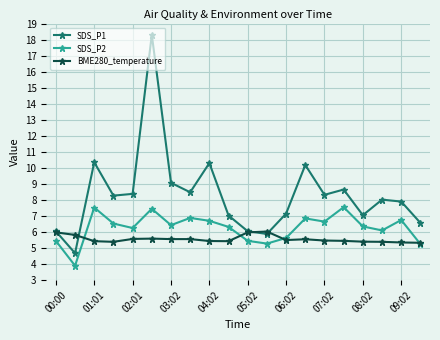

Which series has the largest total across all categories?

SDS_P1